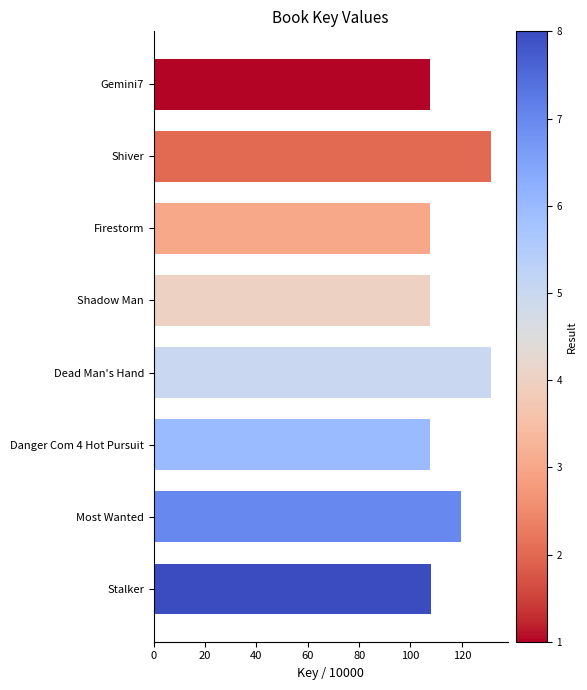

Is it true that the value at Most Wanted is 63.5?

False